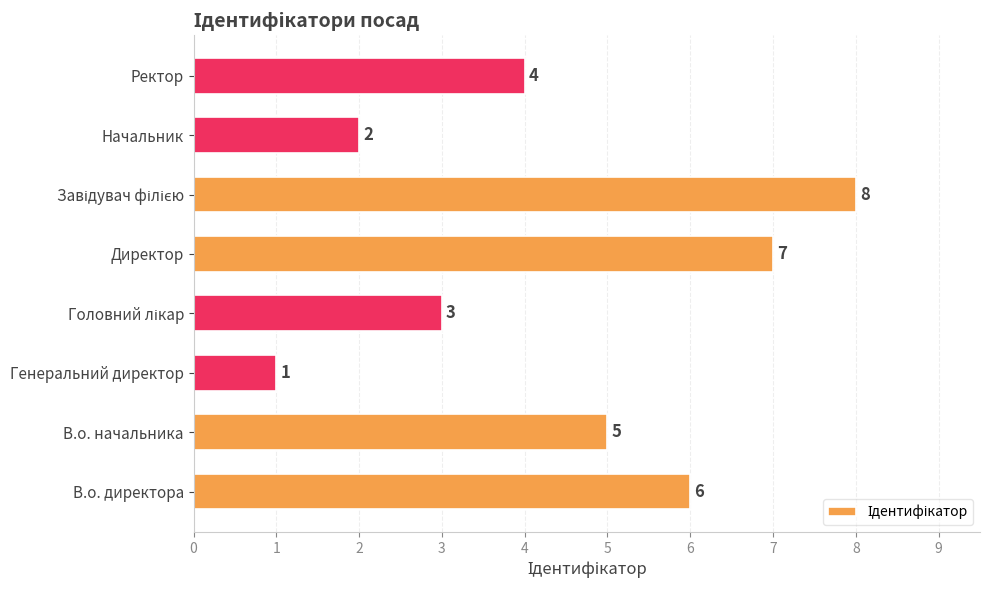

Are the bars grouped side by side (vs. stacked)?

No